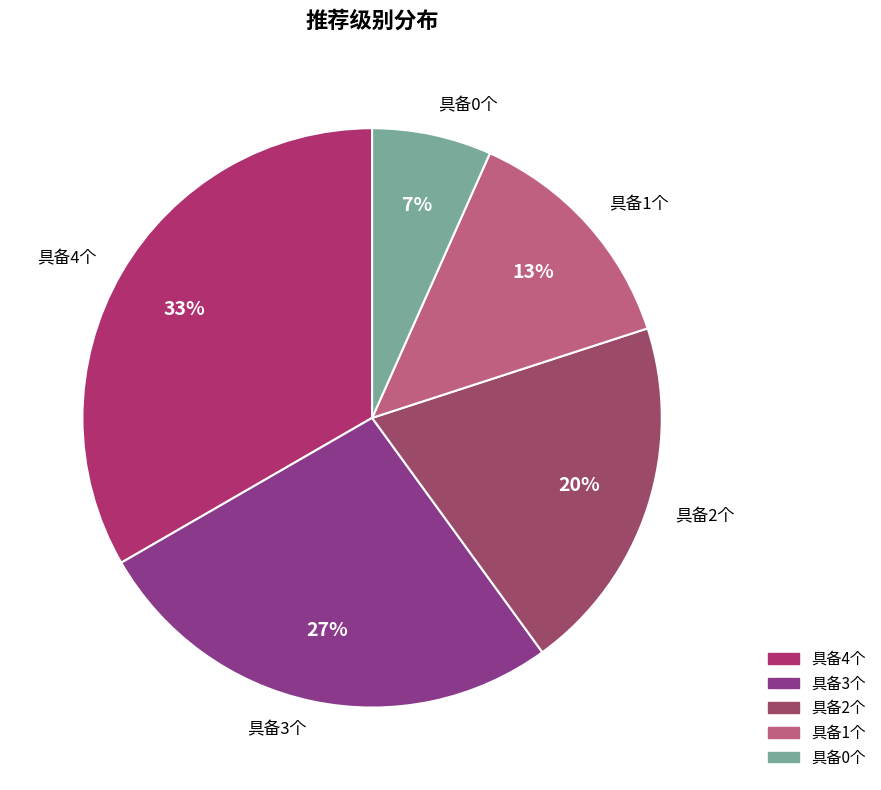

Which has a higher value, 具备2个 or 具备0个?

具备2个